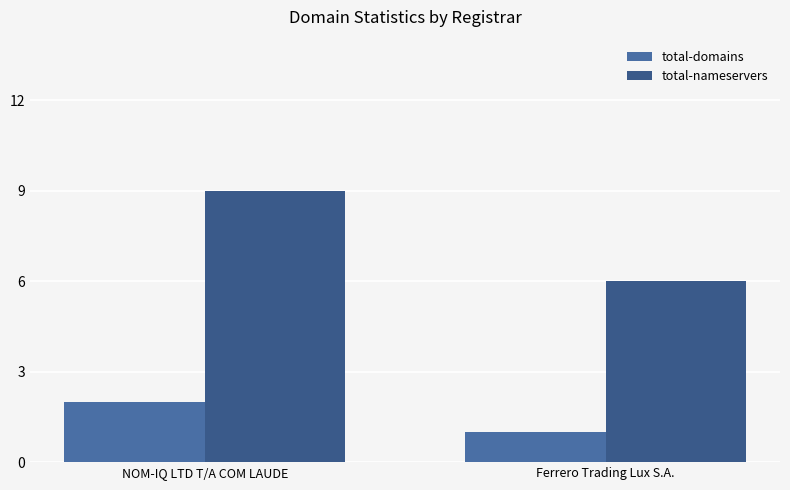

Rank the series at Ferrero Trading Lux S.A. from highest to lowest value.

total-nameservers, total-domains